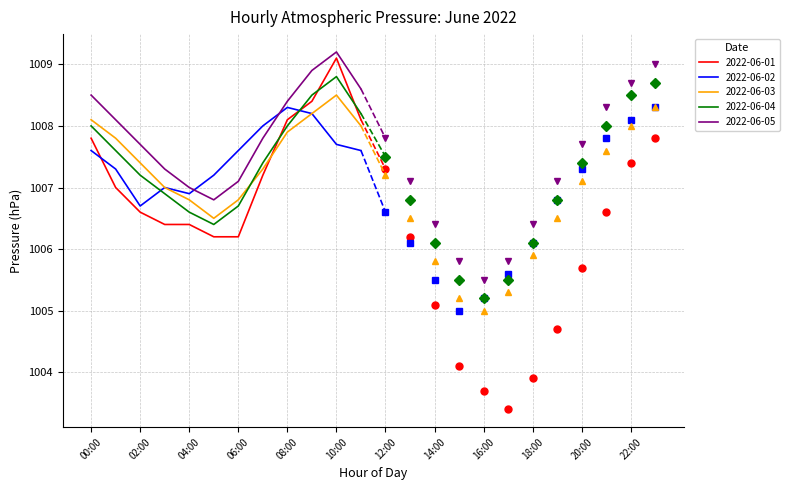

The 2022-06-04 series shows 1618.4 at 1. True or false?

False